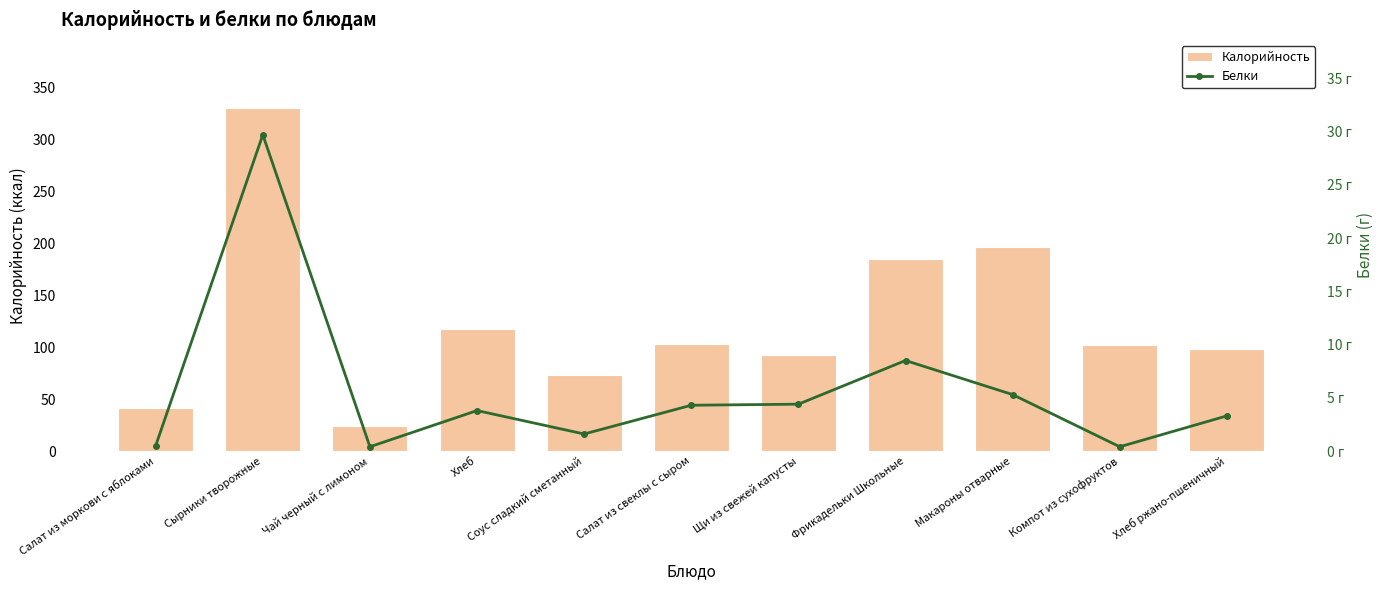

Are the bars grouped side by side (vs. stacked)?

Yes